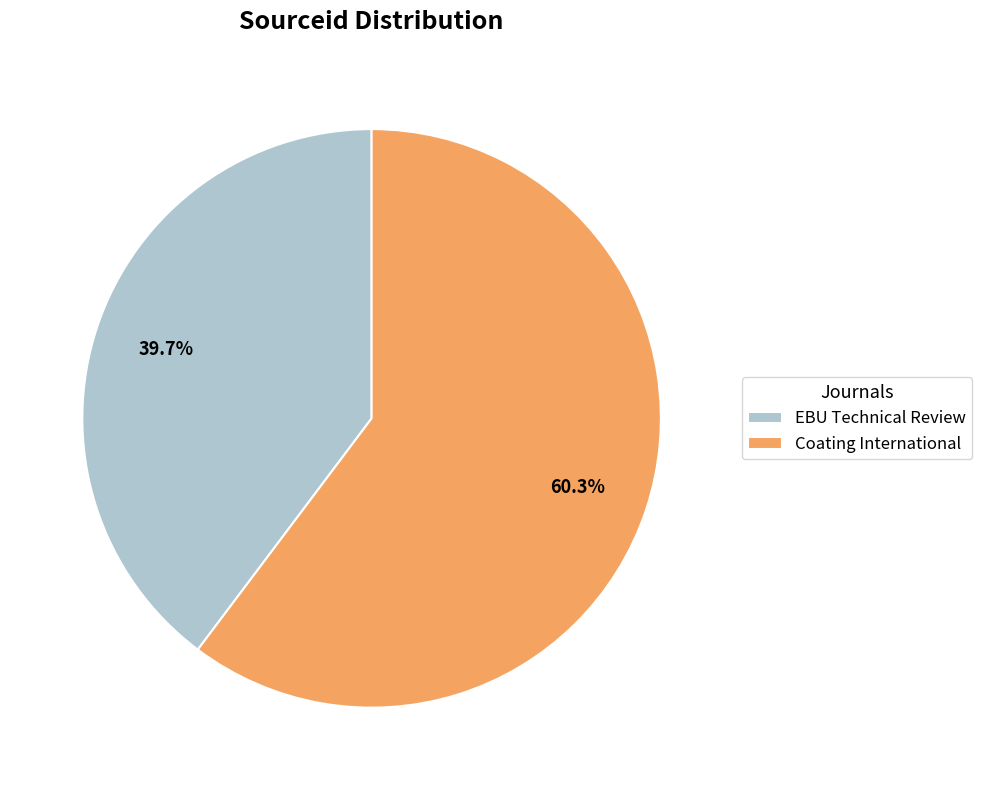

How many segments does this pie chart have?

2